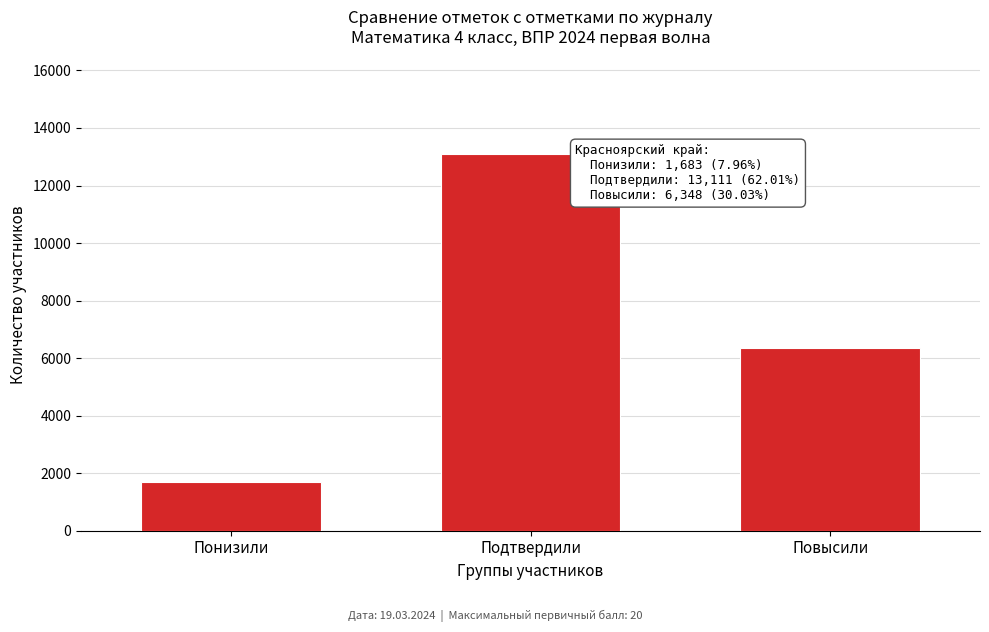

Reading left to right, what are all the values shown in this chart?

1683	13111	6348